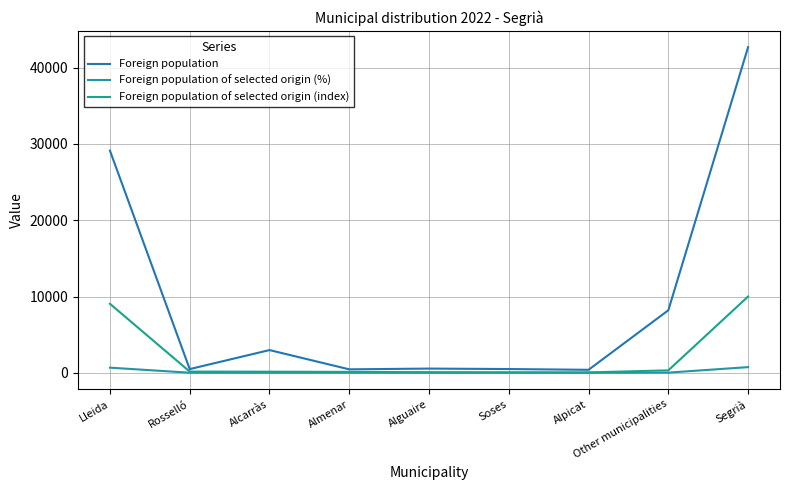

At which category is the sum across all series the highest?

Segrià